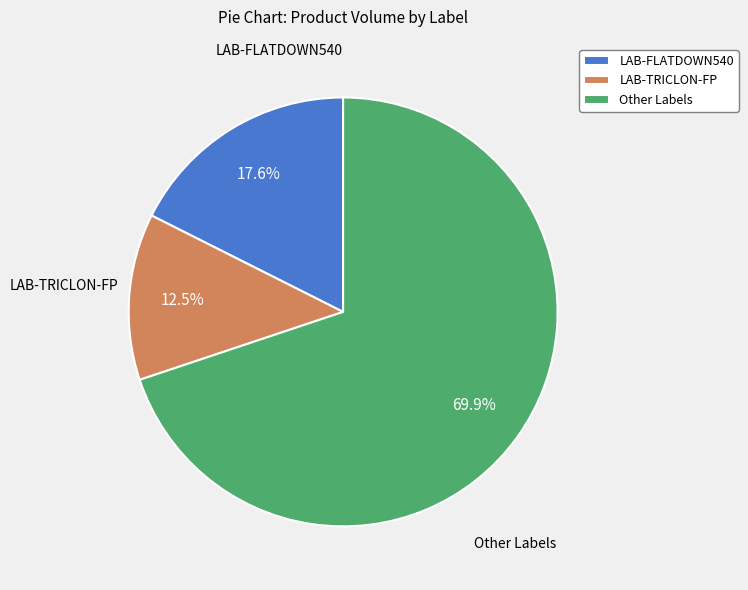

Between LAB-TRICLON-FP and Other Labels, which is larger?

Other Labels